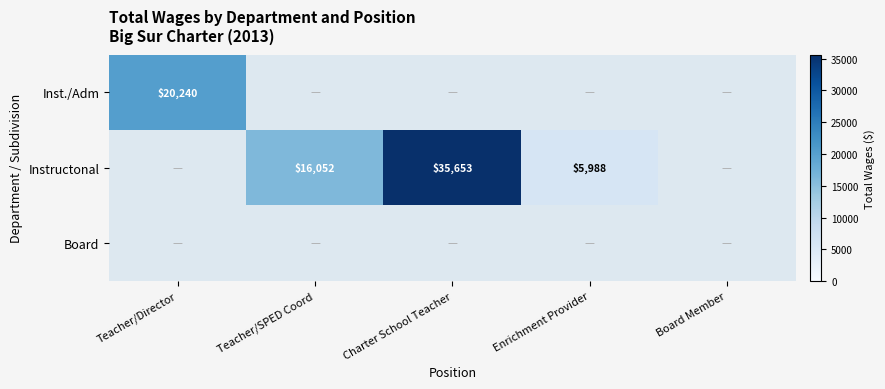

The value of Instructonal at Charter School Teacher is 35653. True or false?

True